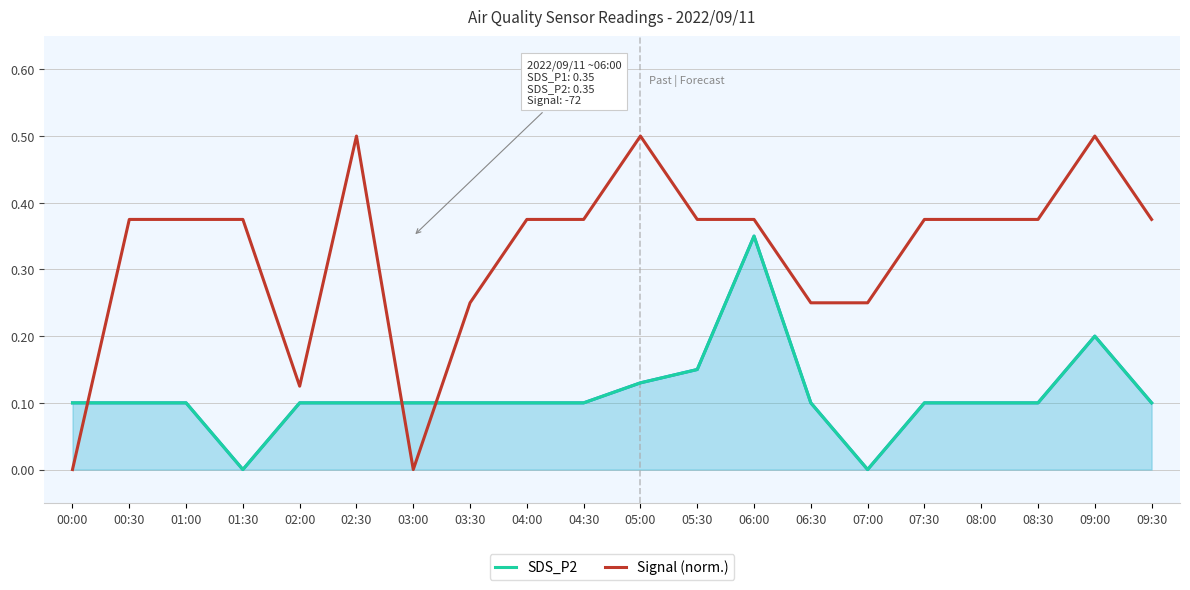

What position from the left is 05:30?

12